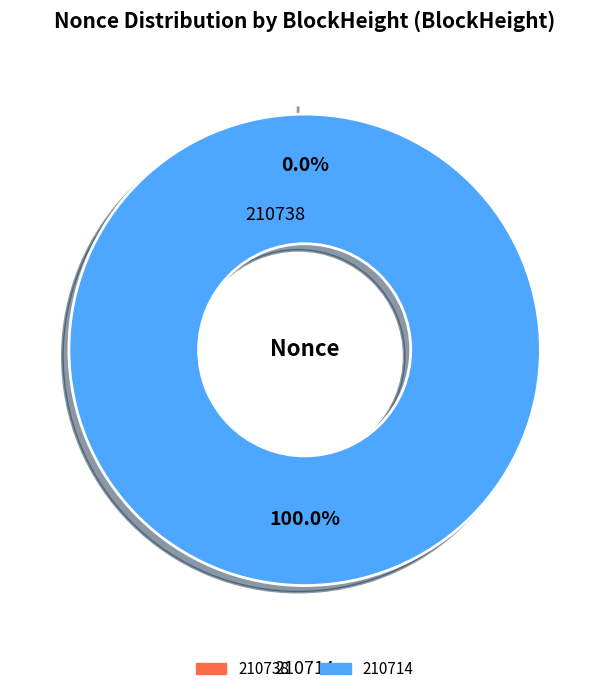

To the nearest percent, what is the combined percentage of 210714 and 210738?

100%